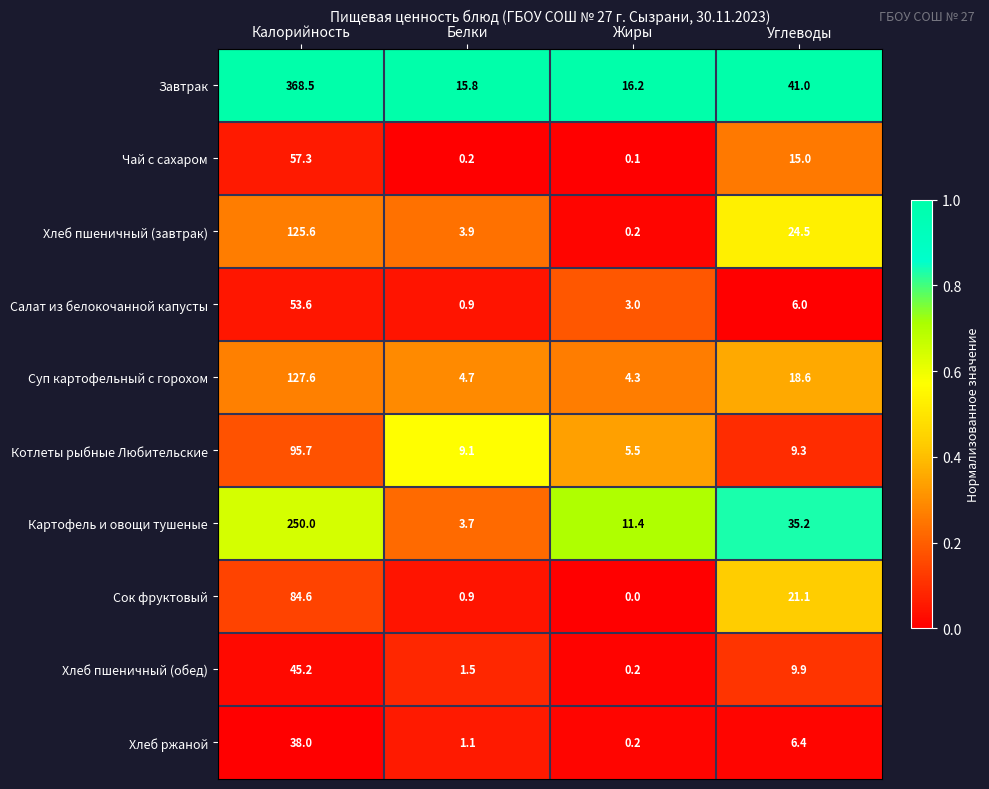

What is the maximum value shown in the chart?

368.5